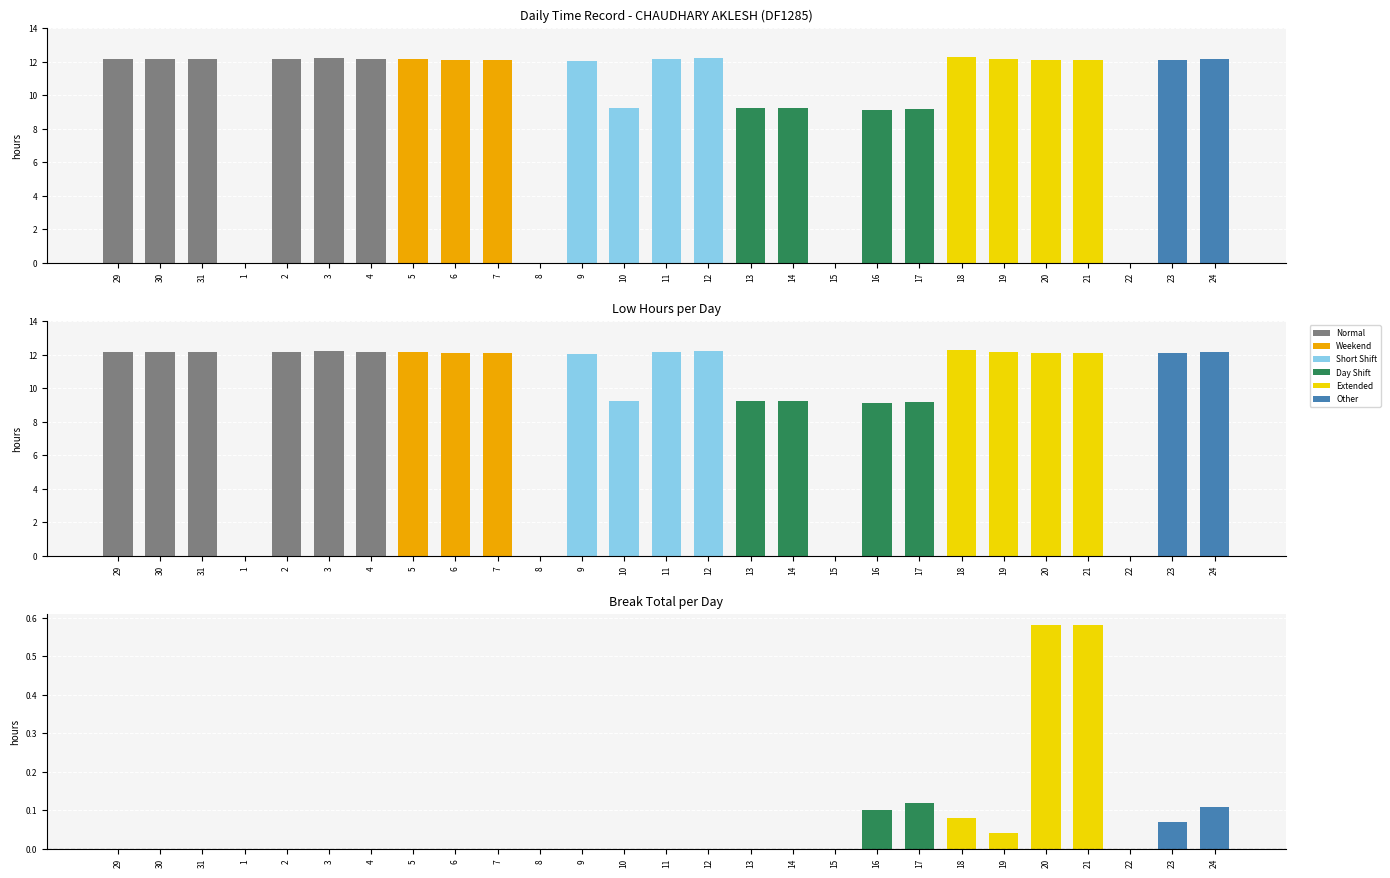

True or false: Break_Total has a value of 0.5 at 12.

False